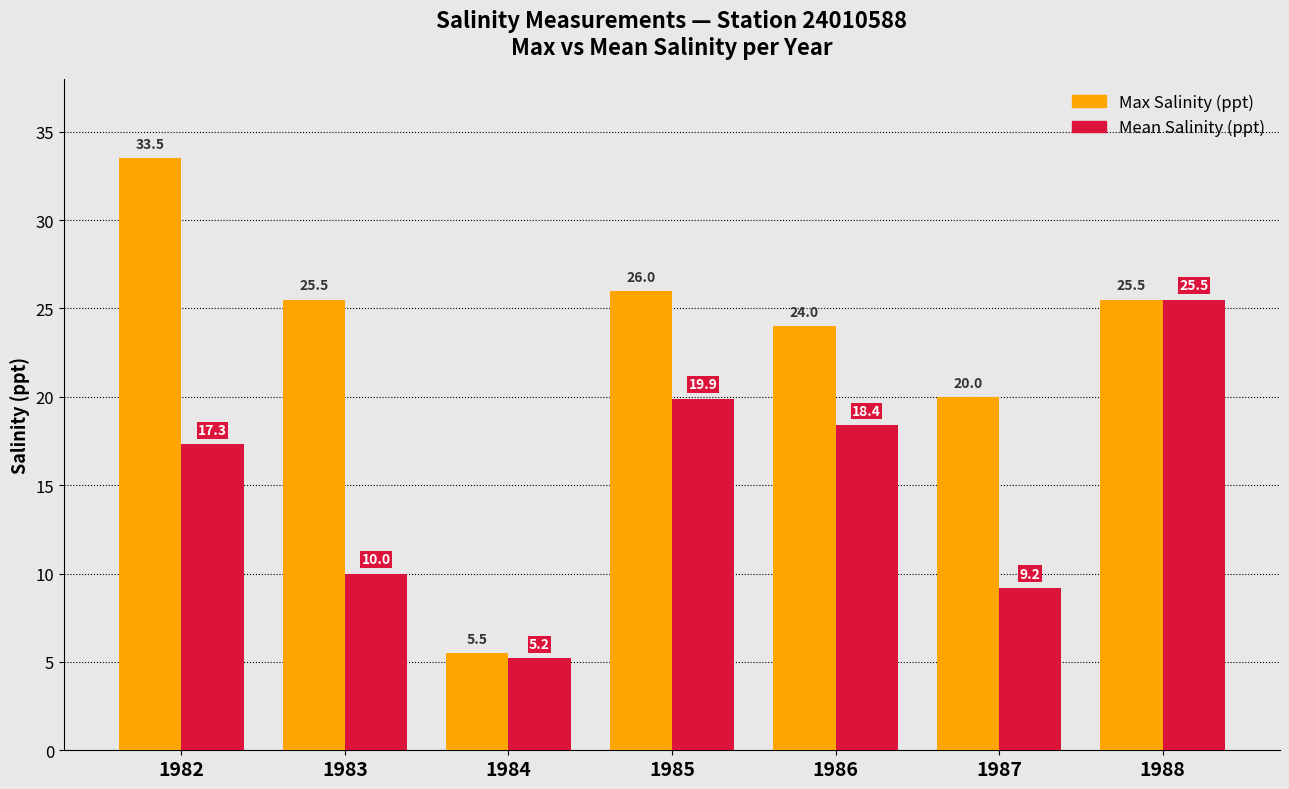

What is the average value of the Mean Salinity (ppt) series?

15.1